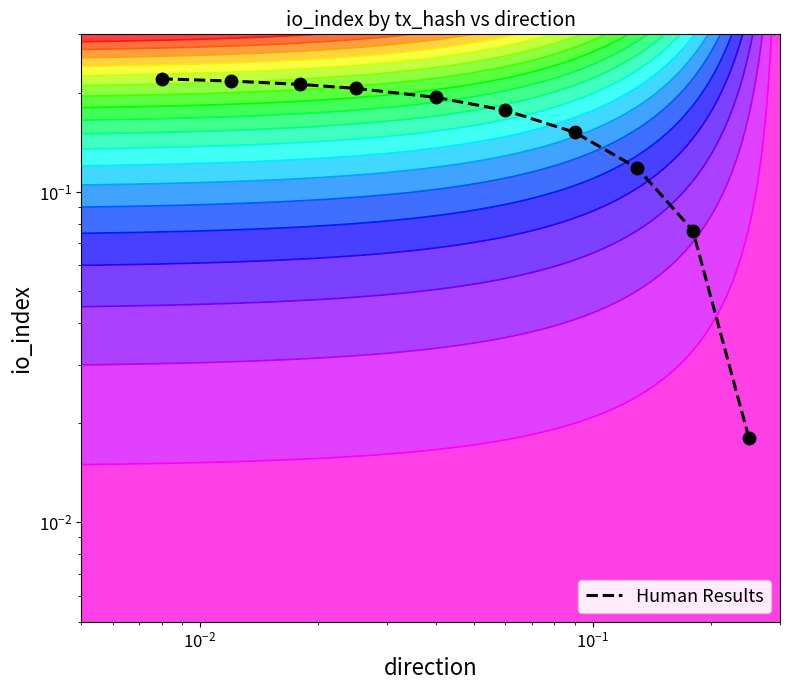

Count the number of categories in the chart.

10